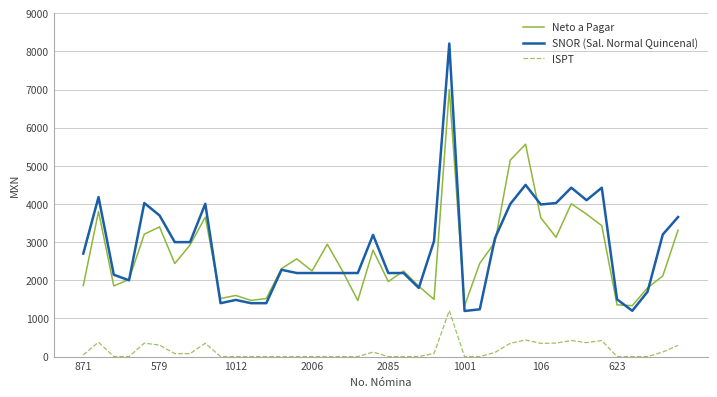

What is the greatest value displayed?

8205